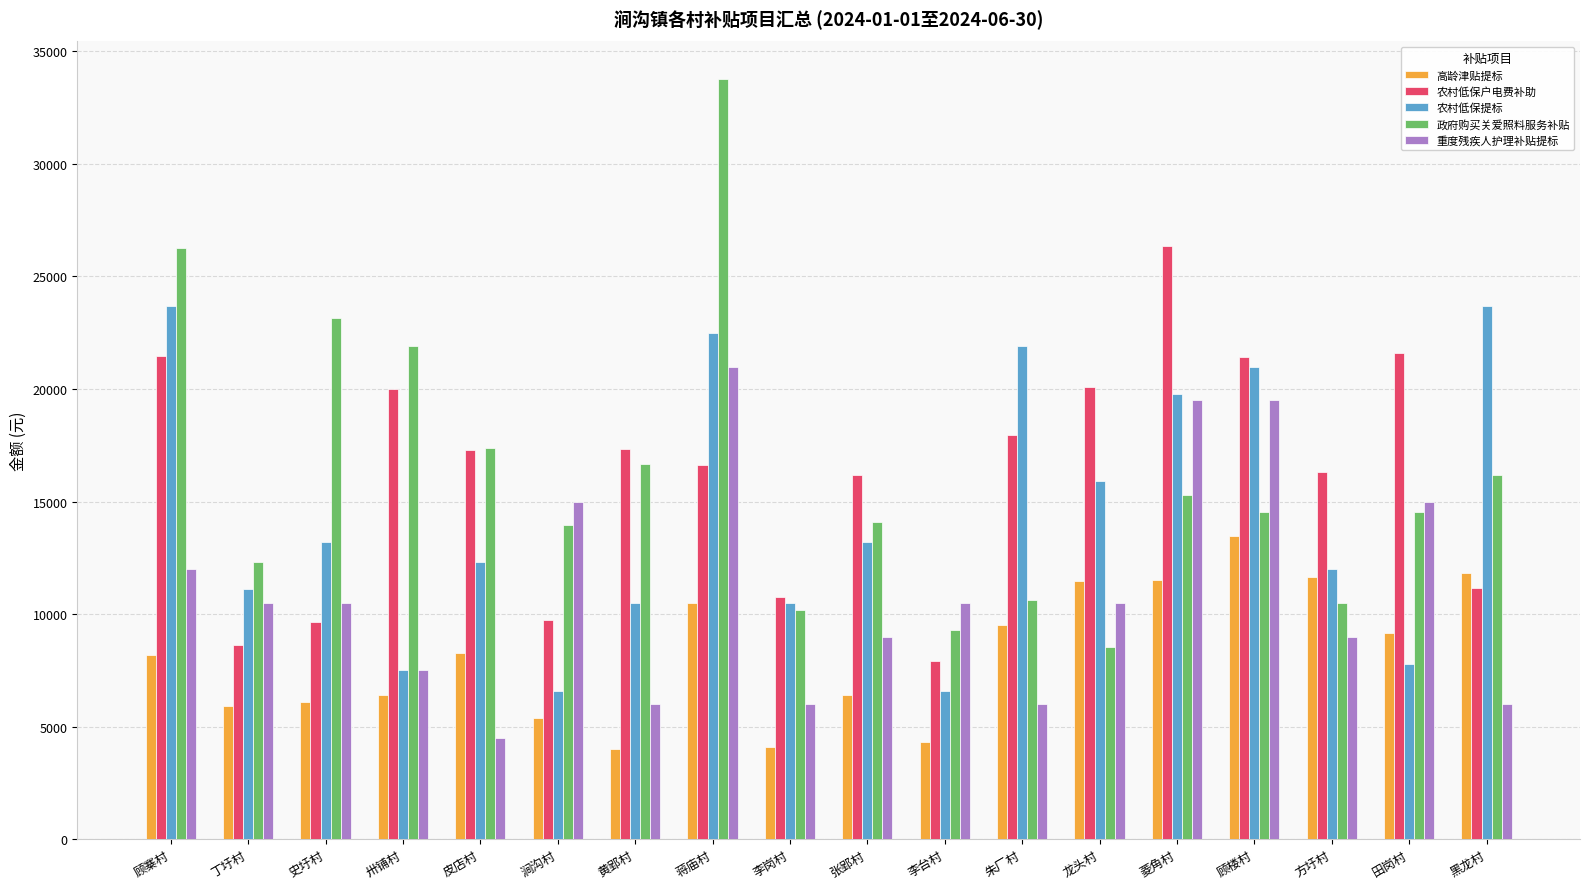

What is the maximum value for 高龄津贴提标?

13485